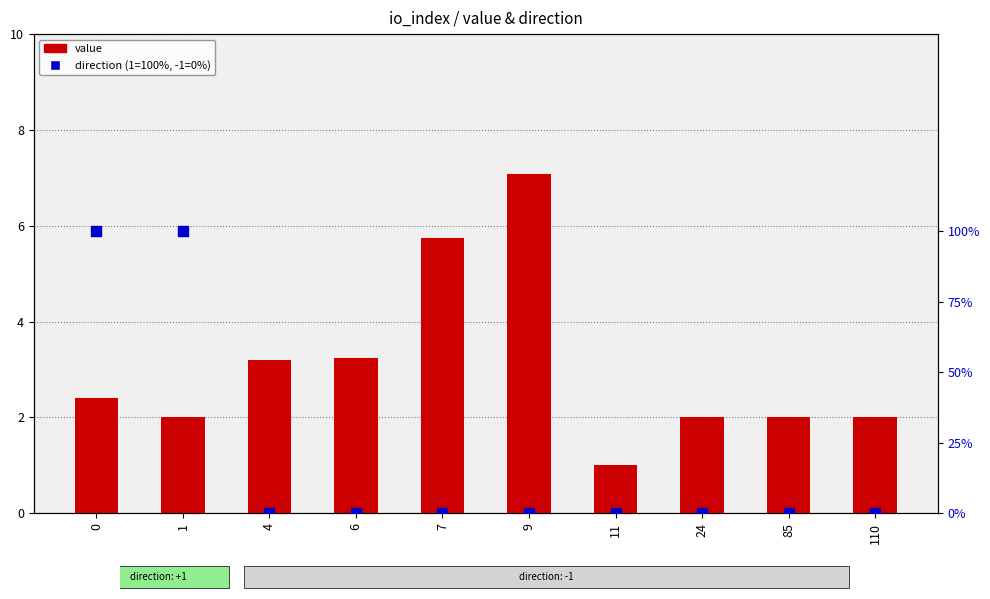

Which series has the widest spread of Y values?

direction (1=100%, -1=0%)